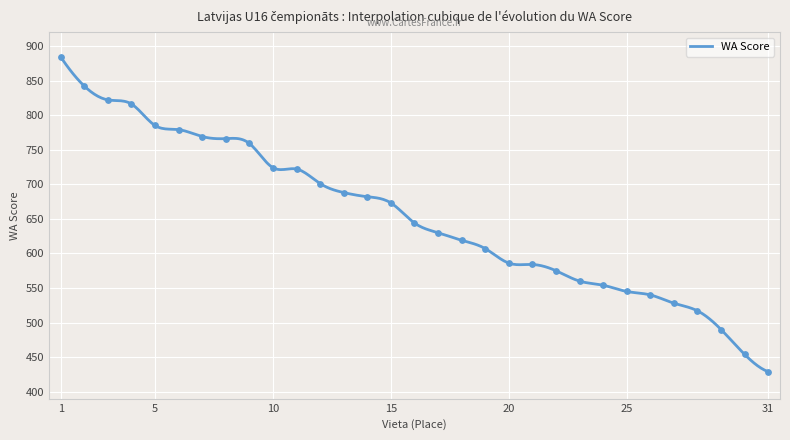

What is the change in value from 7 to 18?

-150